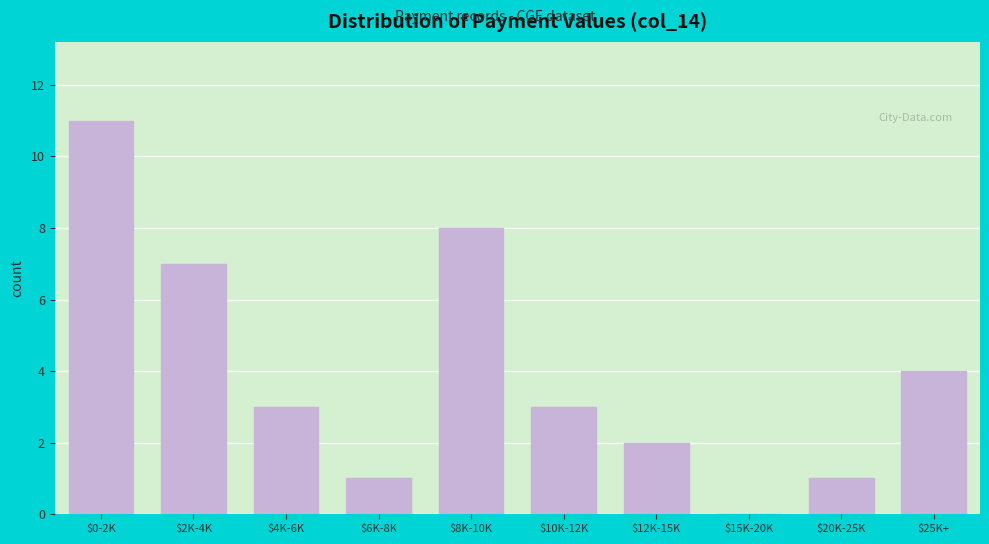

What is the greatest value displayed?

11